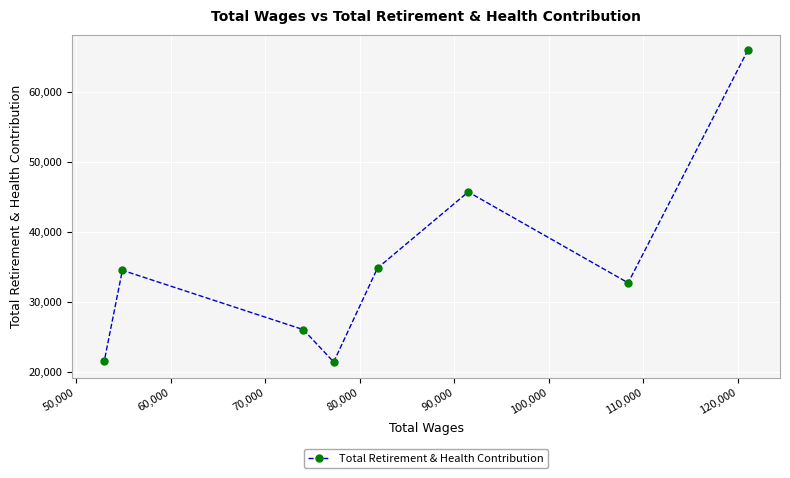

What is the value of the 1st point from the left?

21592